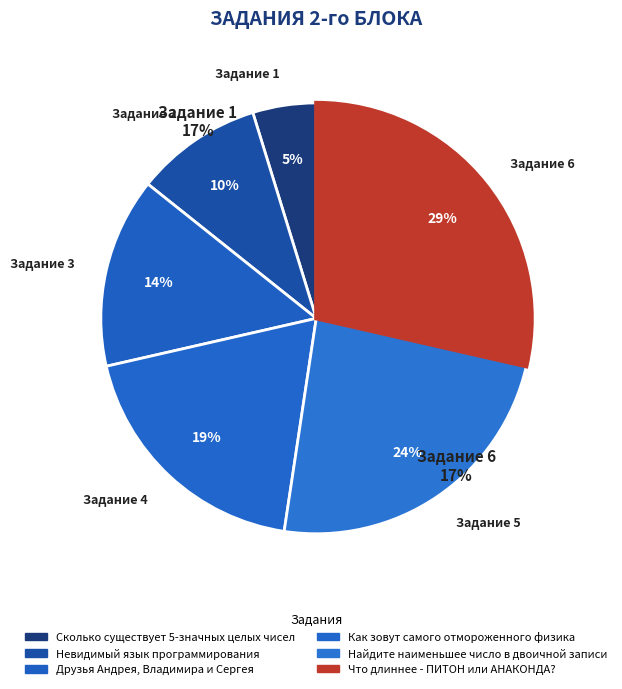

Combined, do Как зовут самого отмороженного физика and Что длиннее - ПИТОН или АНАКОНДА? account for over 50%?

No